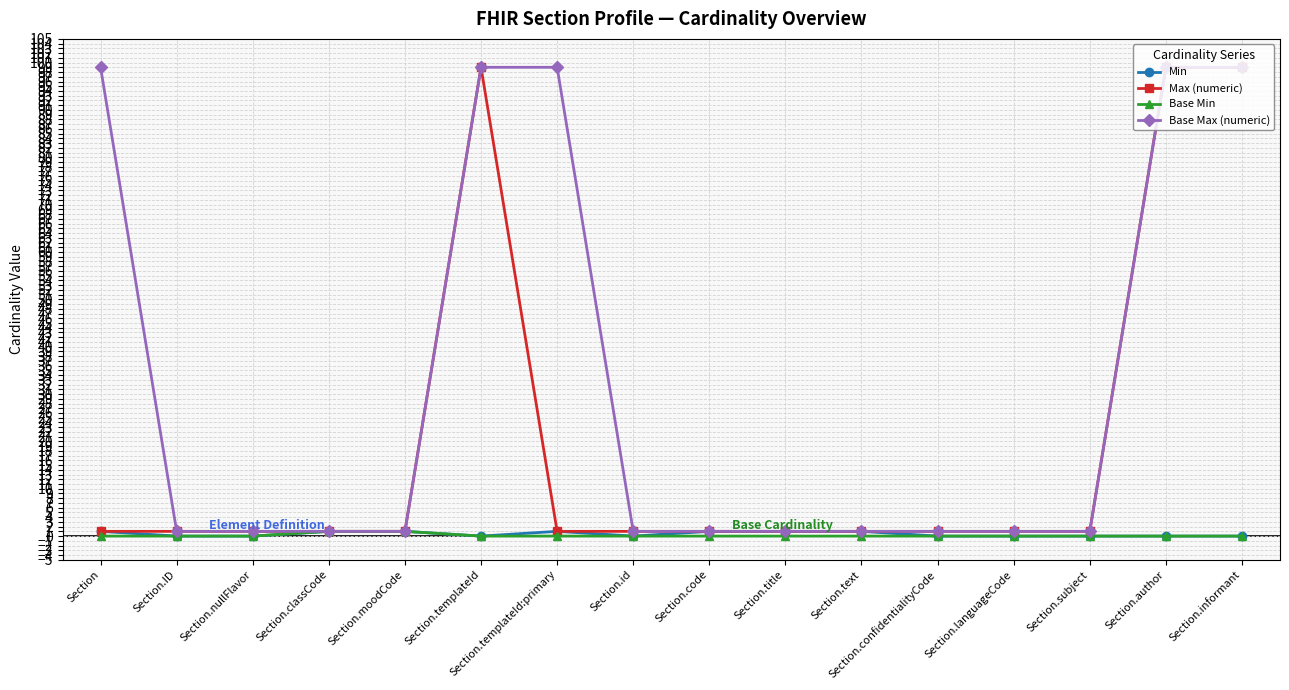

Which series has the largest total across all categories?

Base Max (numeric)